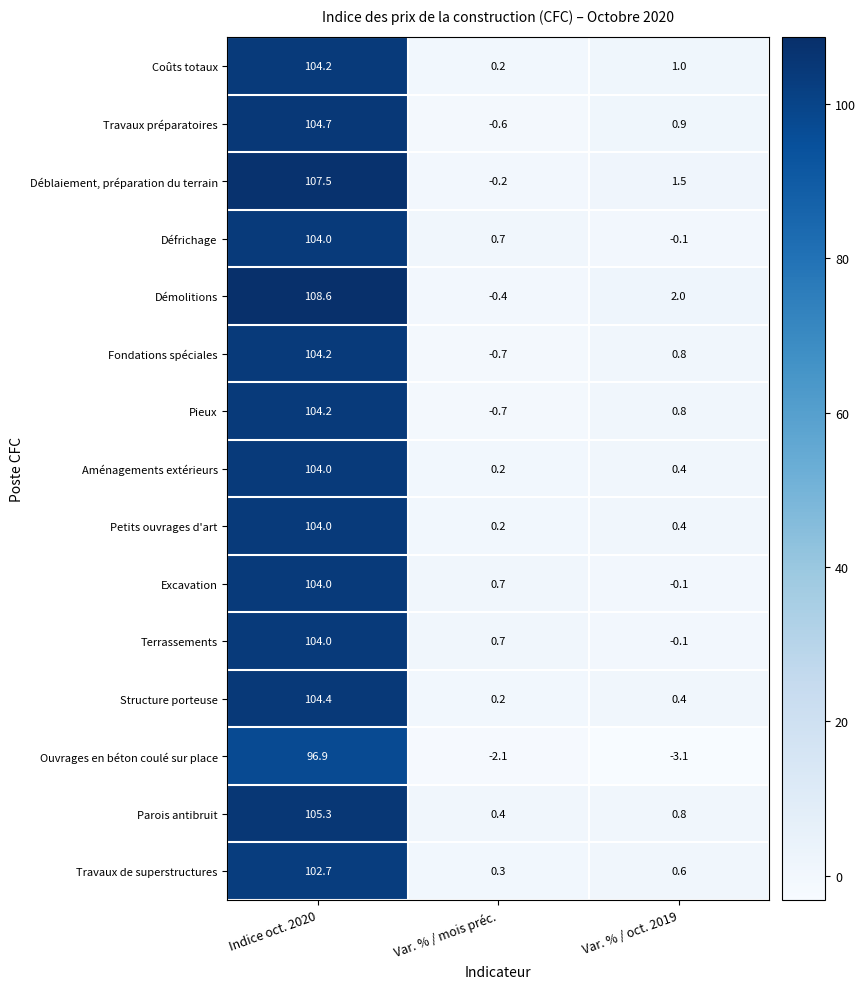

Which series has the widest spread of values?

Démolitions